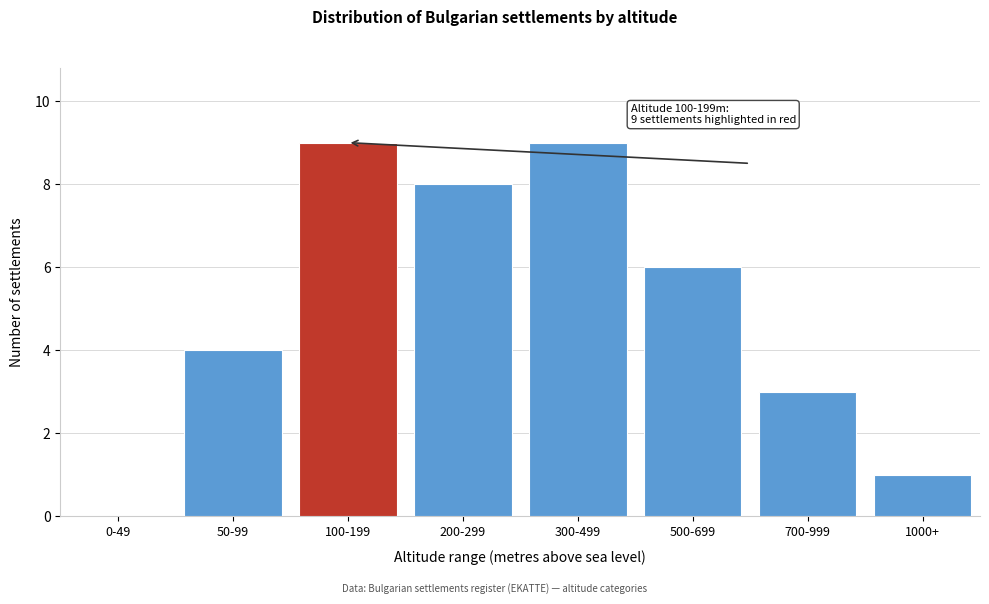

Reading left to right, transcribe all the data shown in this chart.

0-49=0	50-99=4	100-199=9	200-299=8	300-499=9	500-699=6	700-999=3	1000+=1